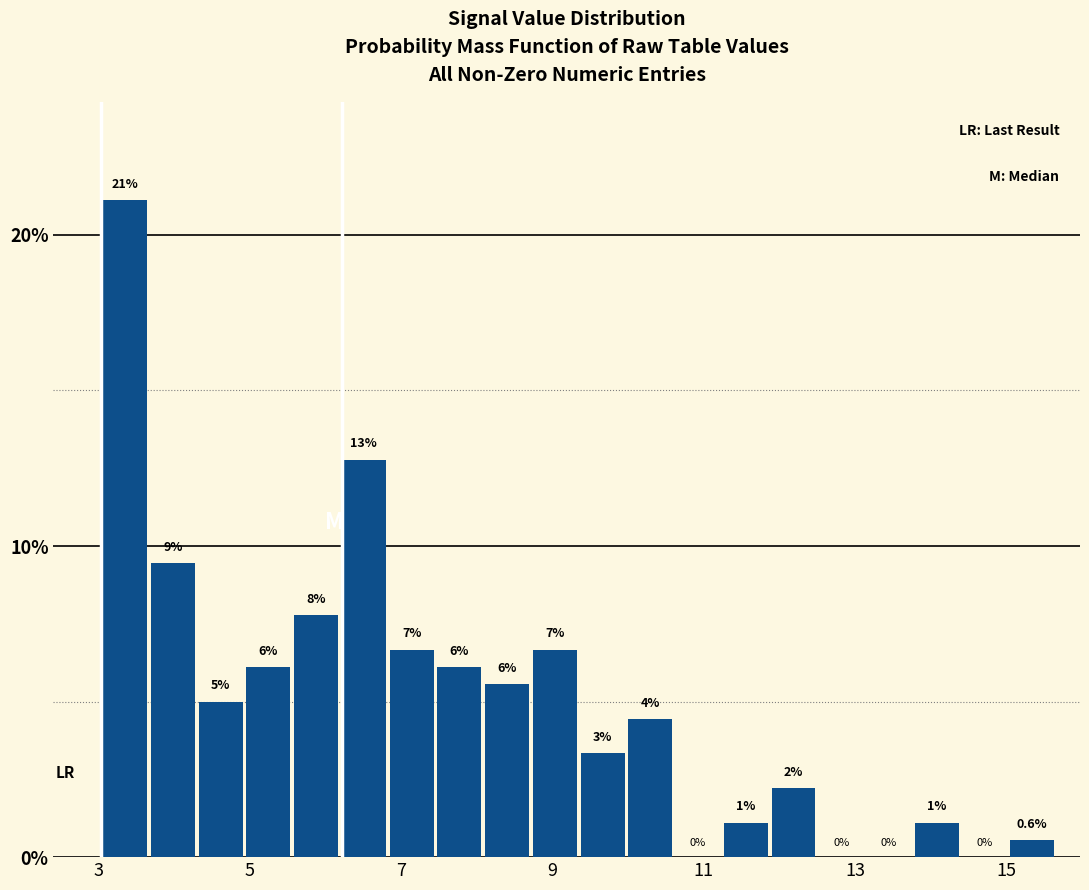

Around what value on the x-axis is the tallest bar? Give the approximate position of its centre, as read against the axis.

3.4